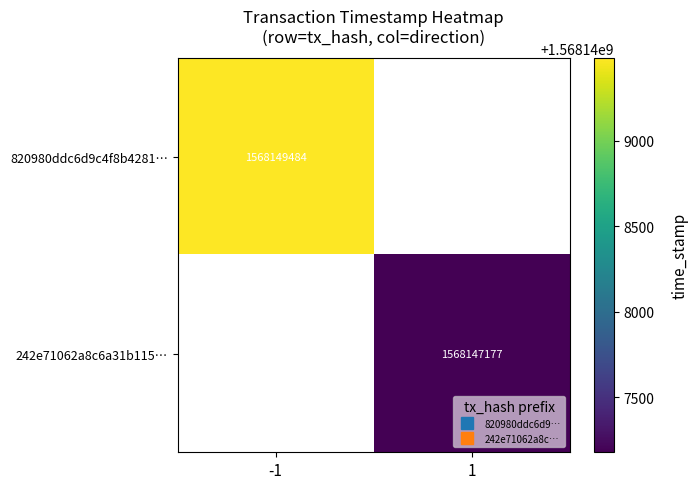

The value of 242e71062a8c6a31b115… at 1 is 558725285.1. True or false?

False